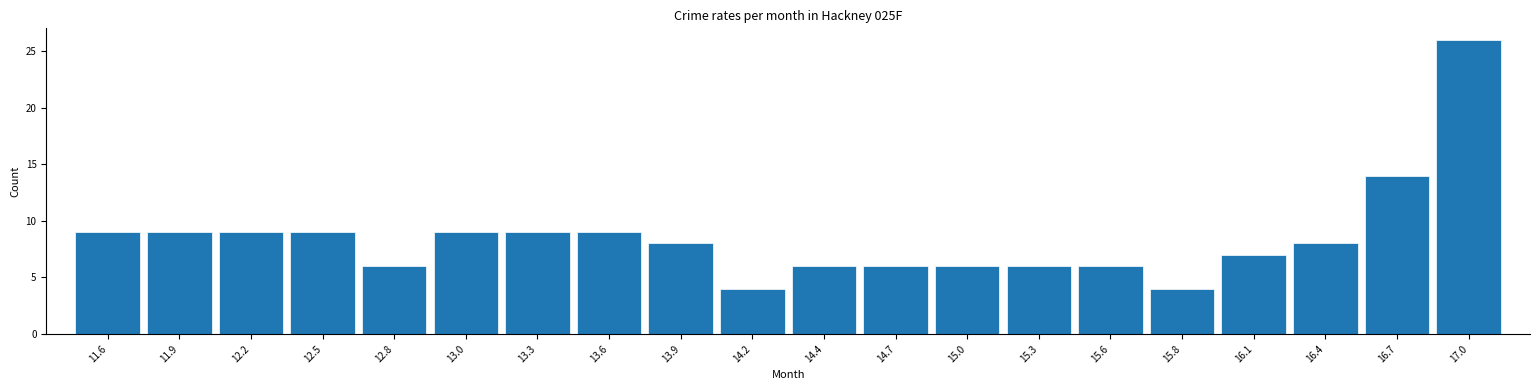

Reading left to right, list every bar in this chart as the range it spans on the x-axis followed by its height. Neither the bar edges nor the heights are printed on the chart, so give them approximately, as read against the axes.

11.50 to 11.78: 9
11.78 to 12.06: 9
12.06 to 12.34: 9
12.34 to 12.62: 9
12.62 to 12.90: 6
12.90 to 13.18: 9
13.18 to 13.46: 9
13.46 to 13.74: 9
13.74 to 14.02: 8
14.02 to 14.30: 4
14.30 to 14.58: 6
14.58 to 14.86: 6
14.86 to 15.14: 6
15.14 to 15.42: 6
15.42 to 15.70: 6
15.70 to 15.98: 4
15.98 to 16.26: 7
16.26 to 16.54: 8
16.54 to 16.82: 14
16.82 to 17.10: 26